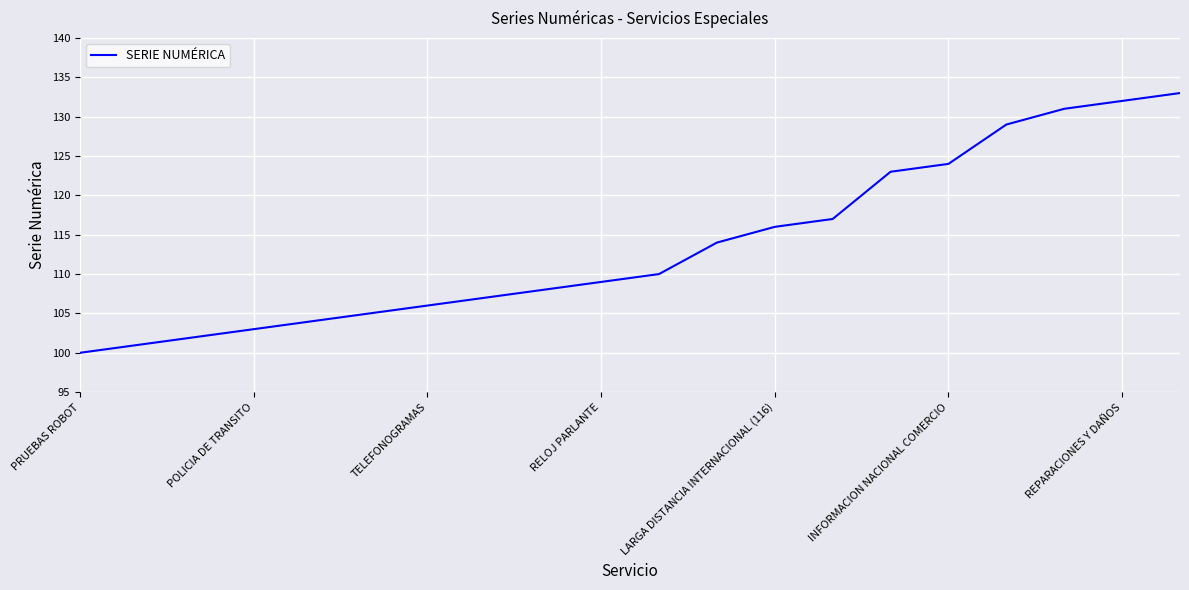

What is the average value?

114